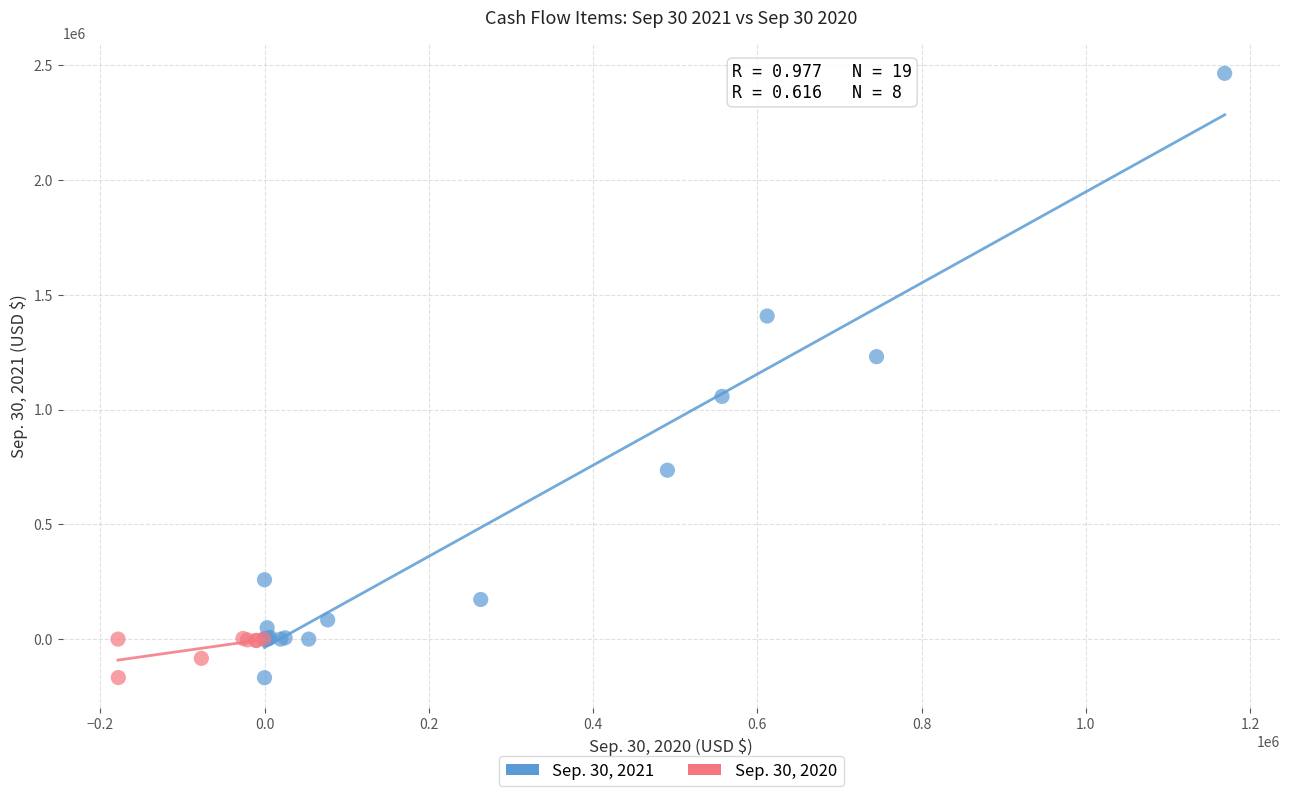

Which series has the largest Y range (max minus min)?

Sep. 30, 2021